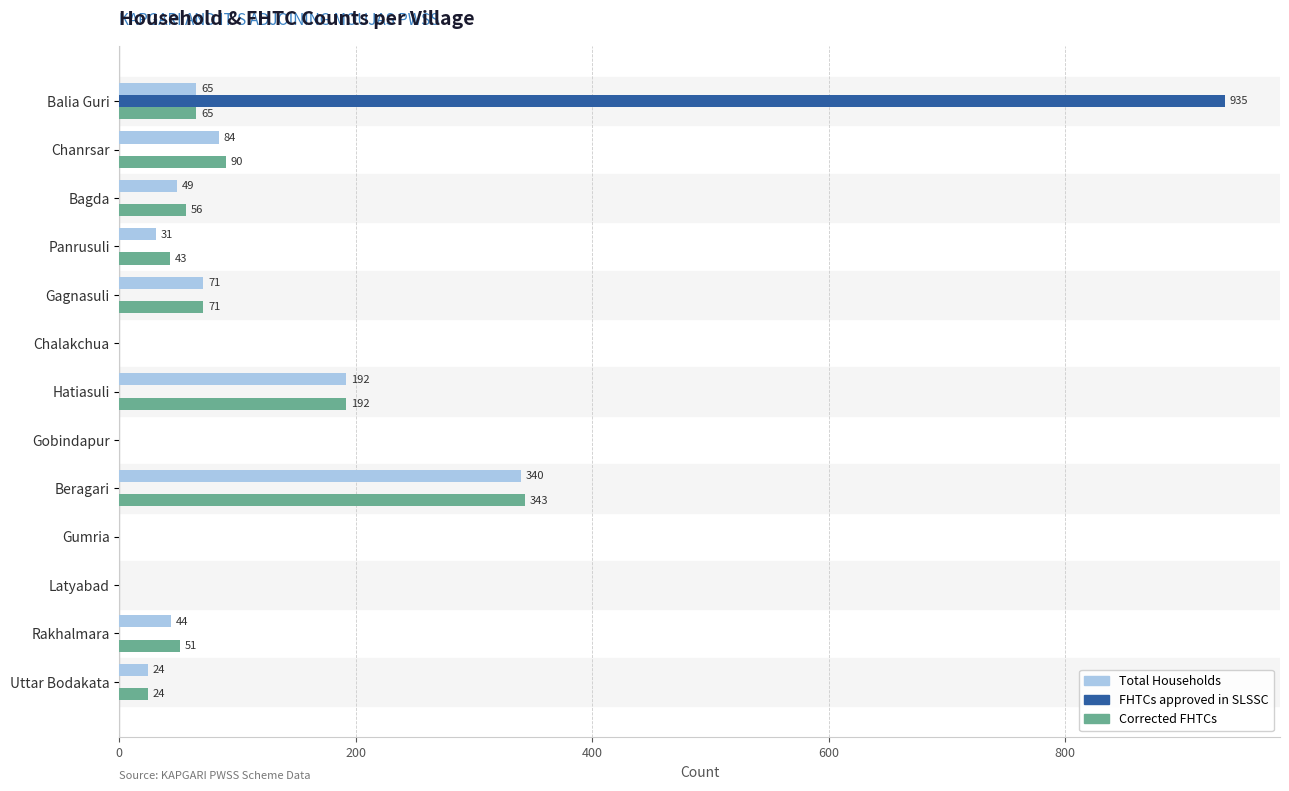

The value of Total Households at Chanrsar is 46. True or false?

False